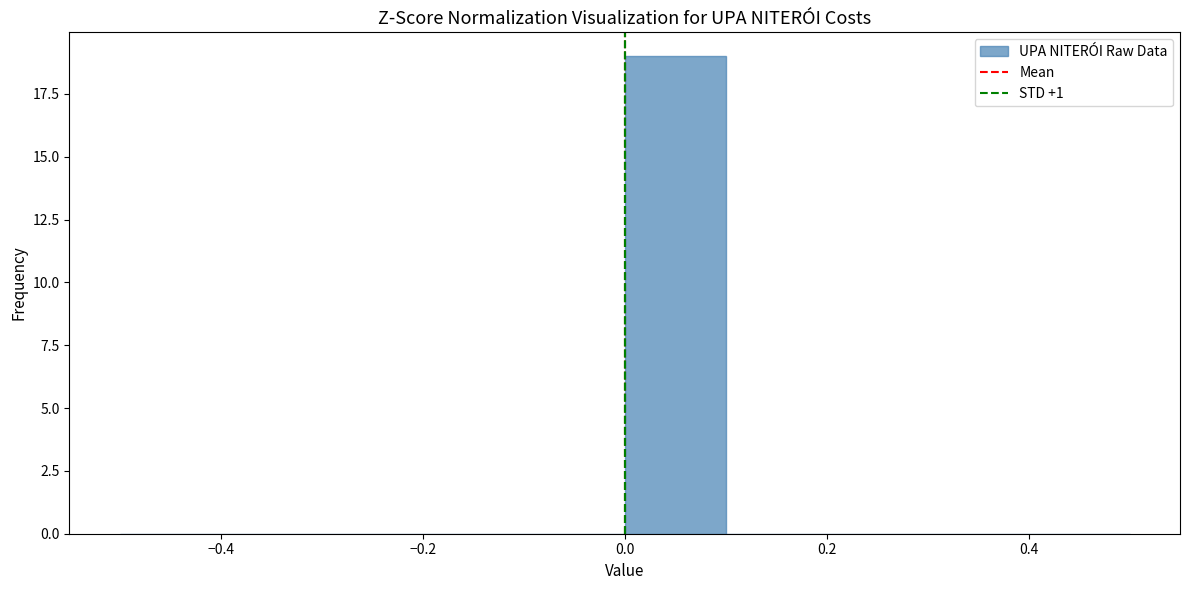

Reading left to right, transcribe this chart: for each bar, give the range it covers on the x-axis and its height. The values are not printed on the chart, so give them approximately, as read against the axis.

-0.5 to -0.4: 0
-0.4 to -0.3: 0
-0.3 to -0.2: 0
-0.2 to -0.1: 0
-0.1 to 0.0: 0
0.0 to 0.1: 19
0.1 to 0.2: 0
0.2 to 0.3: 0
0.3 to 0.4: 0
0.4 to 0.5: 0